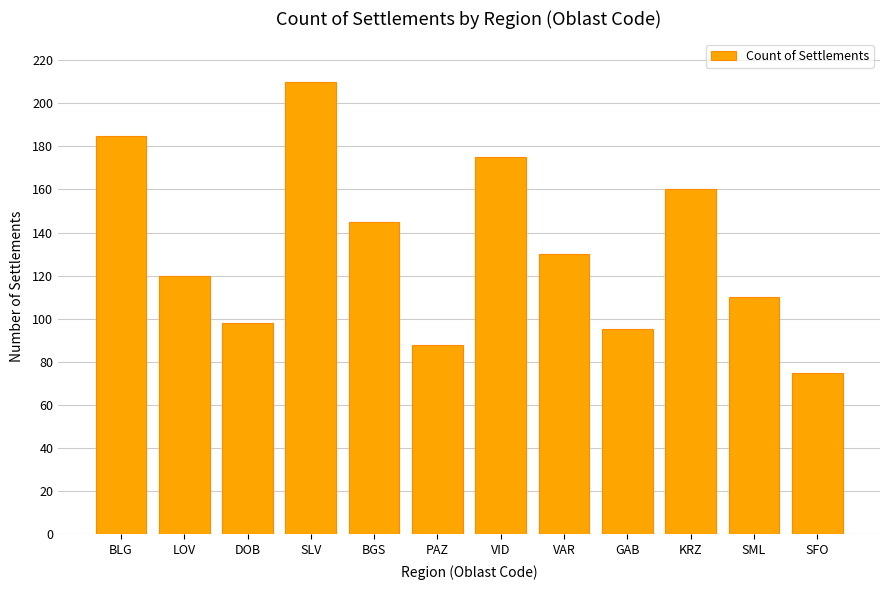

Reading left to right, what are all the values shown in this chart?

BLG=185	LOV=120	DOB=98	SLV=210	BGS=145	PAZ=88	VID=175	VAR=130	GAB=95	KRZ=160	SML=110	SFO=75